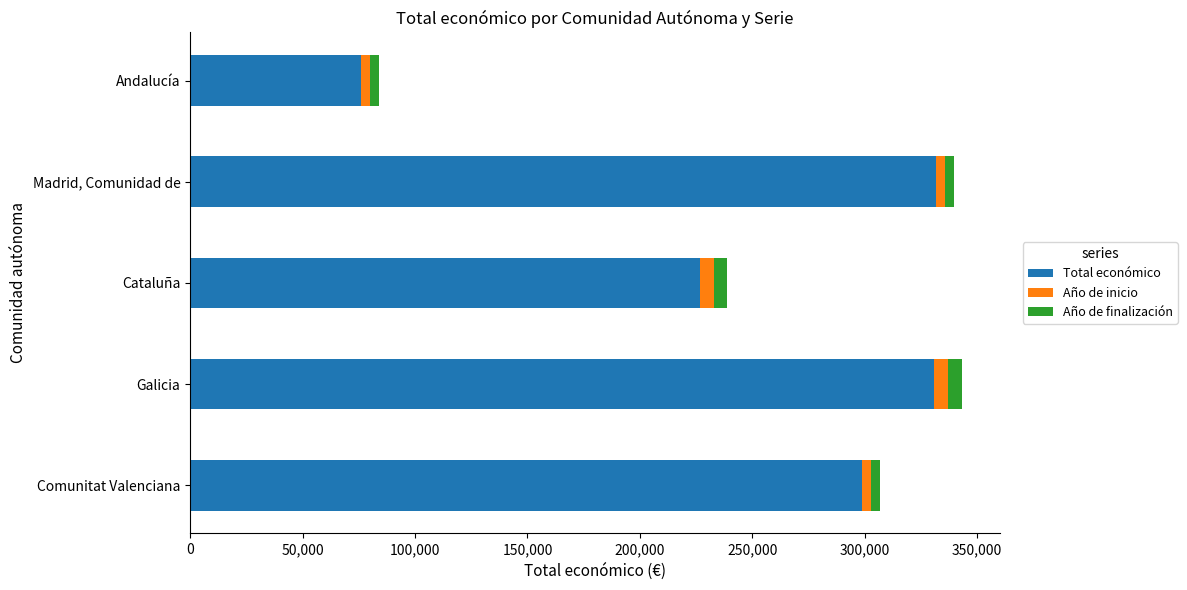

What are all the series names shown in the legend?

Total económico, Año de inicio, Año de finalización